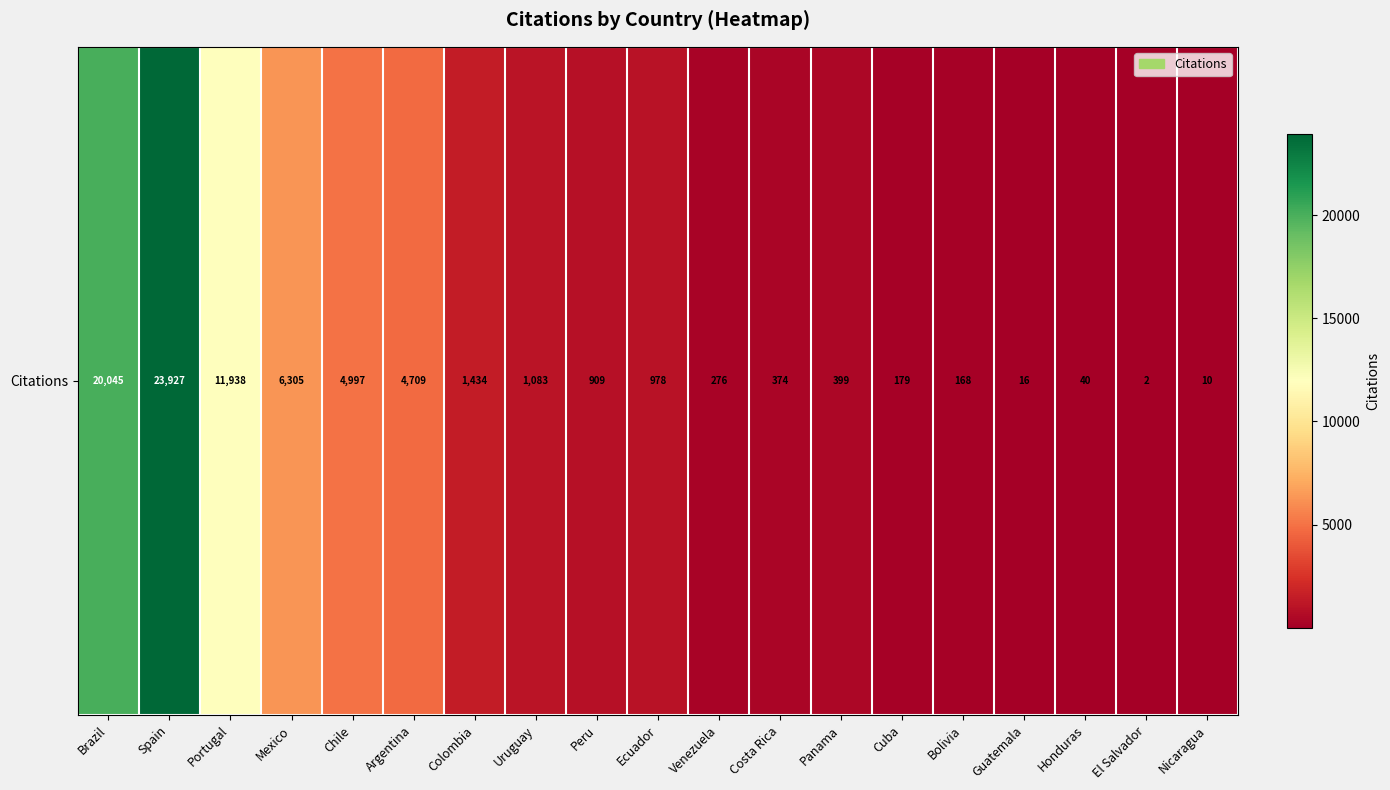

Approximately how many times larger is the value at Ecuador compared to Chile?

0.2